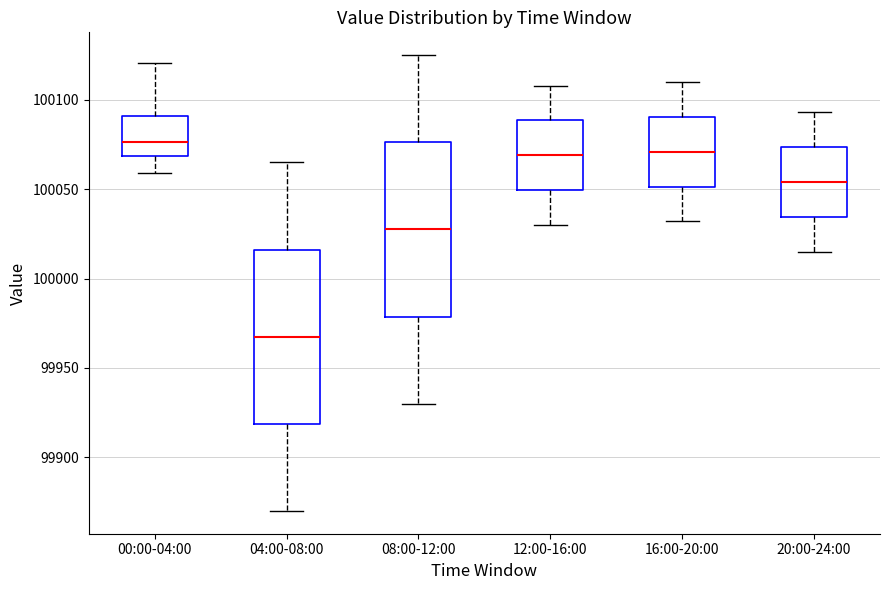

Which box has the highest median line?

00:00-04:00